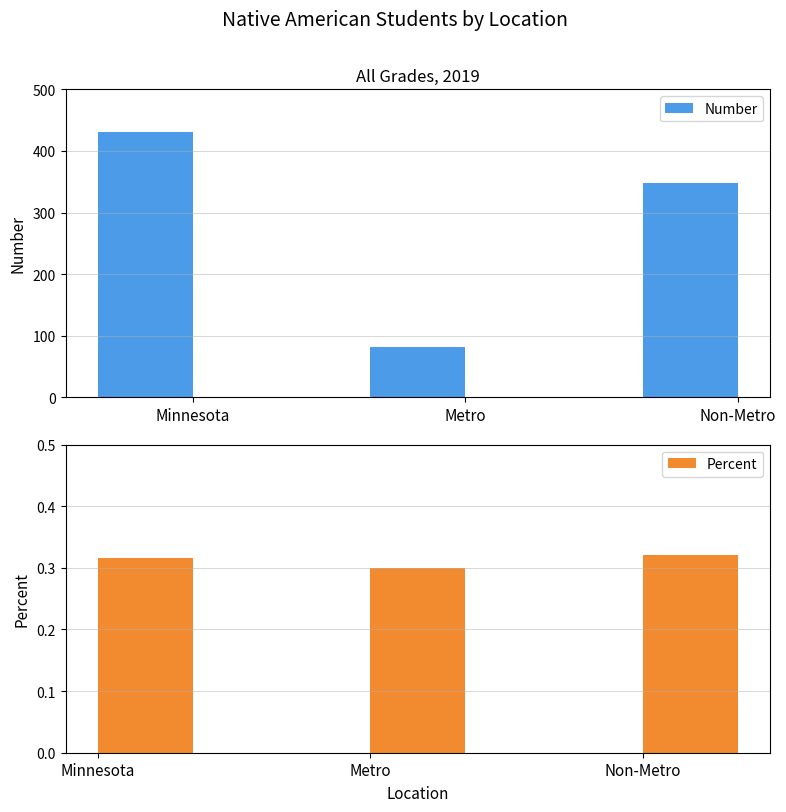

What are all the series names shown in the legend?

Number, Percent